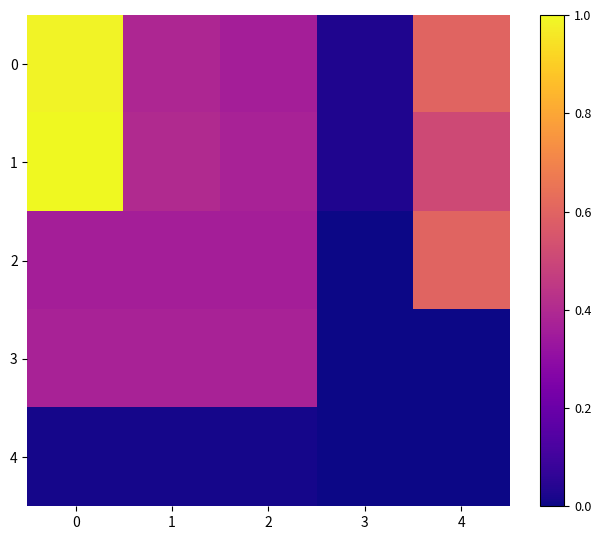

Reading right to left, what are all the values shown in this chart?

0: 4=0.6	3=0.0	2=0.4	1=0.4	0=1.0
1: 4=0.5	3=0.0	2=0.4	1=0.4	0=1.0
2: 4=0.6	3=0.0	2=0.4	1=0.4	0=0.4
3: 4=0.0	3=0.0	2=0.4	1=0.4	0=0.4
4: 4=0.0	3=0.0	2=0.0	1=0.0	0=0.0